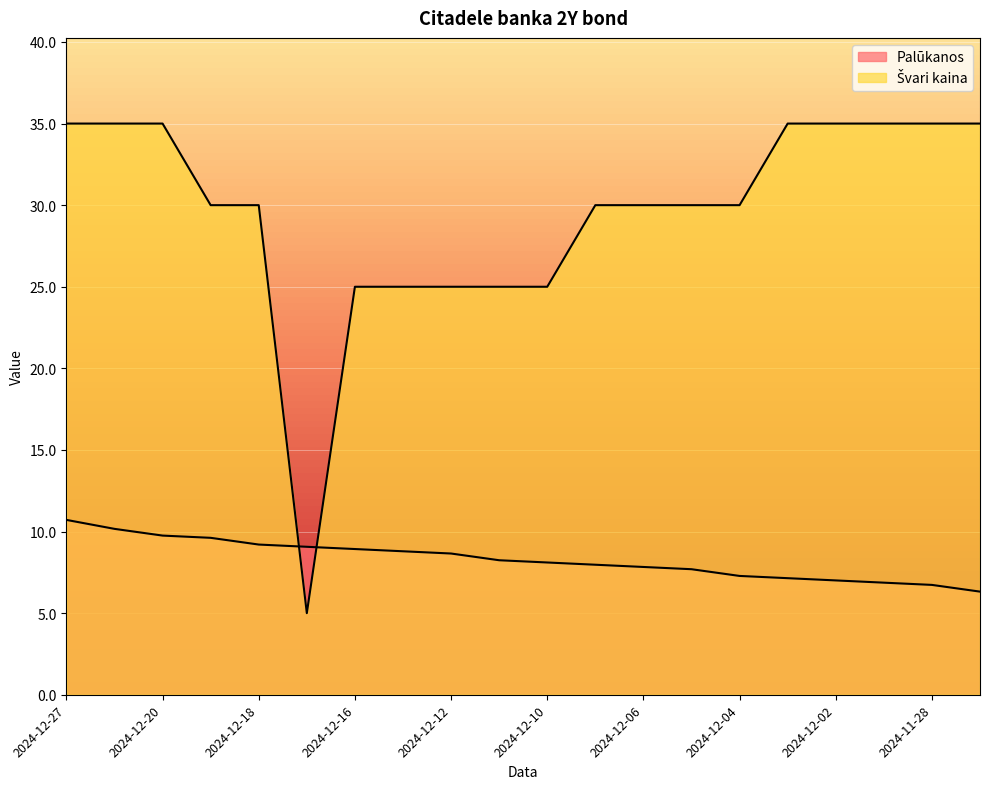

What position from the right is 2024-11-29?

3